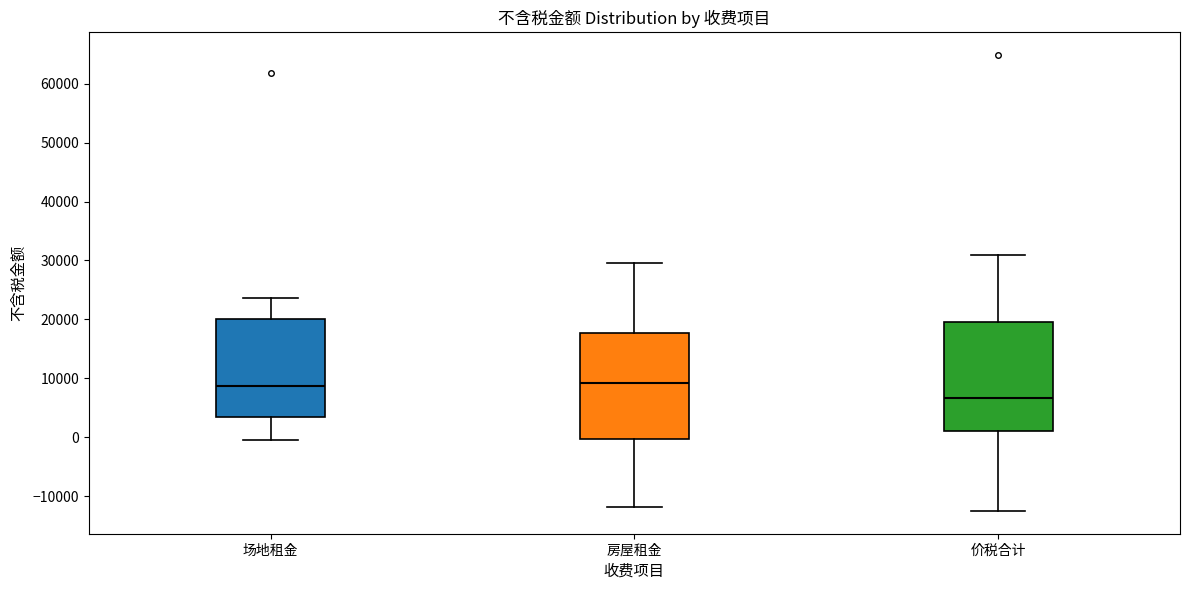

Reading left to right, transcribe this box plot: for each box, give where its median line is, the range the box spans, and where its two whiskers end, as read against the y-axis. The values are not printed on the chart, so give them approximately, as read against the axis.

场地租金: median 9000, box 3000 to 20000, whiskers 0 to 24000
房屋租金: median 9000, box 0 to 18000, whiskers -12000 to 30000
价税合计: median 7000, box 1000 to 20000, whiskers -13000 to 31000